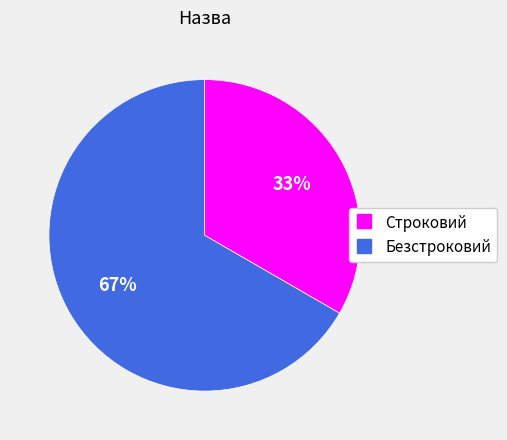

What percentage is the Строковий slice, to the nearest percent?

33%